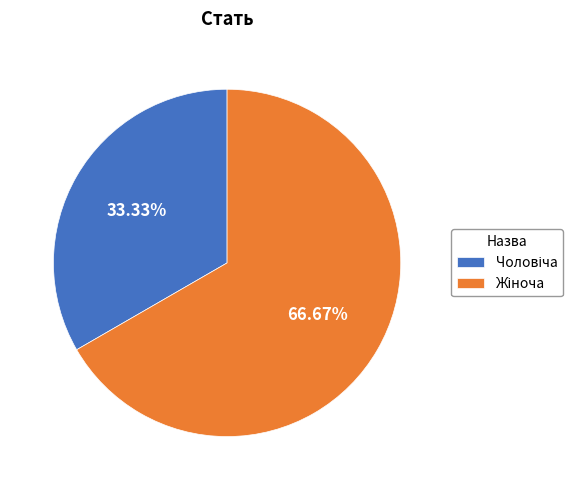

Is there any slice that represents more than half of the pie?

Yes